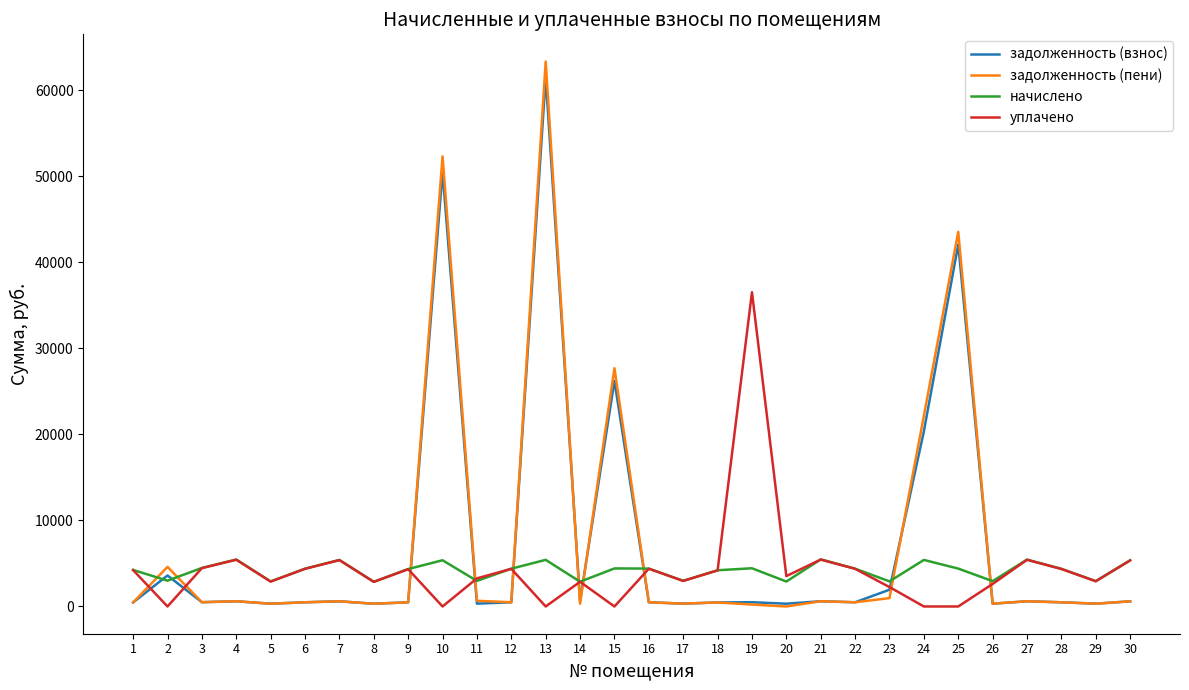

How many interior local peaks does the начислено series have?

9